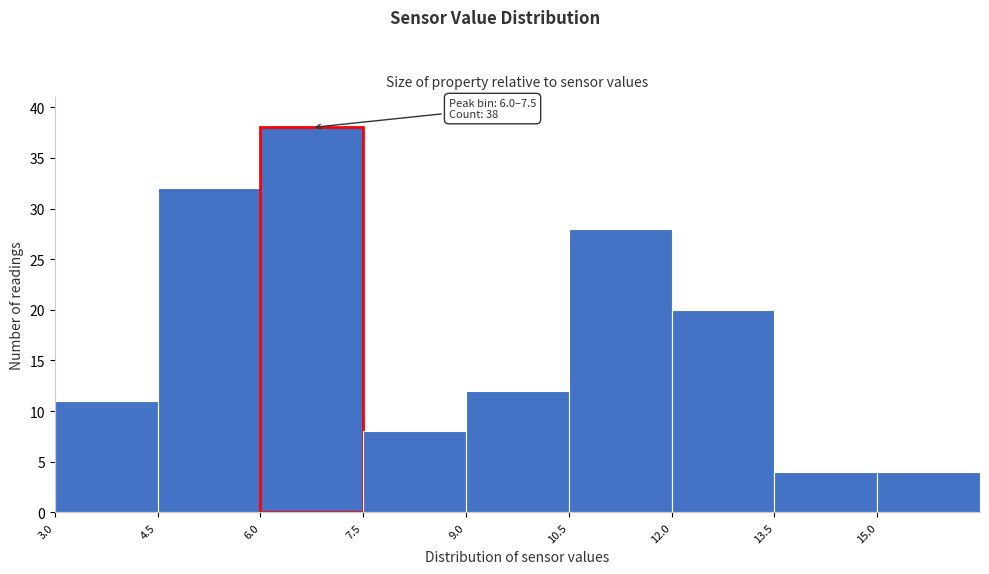

Over which range of the x-axis is the bar tallest?

6.0 to 7.5